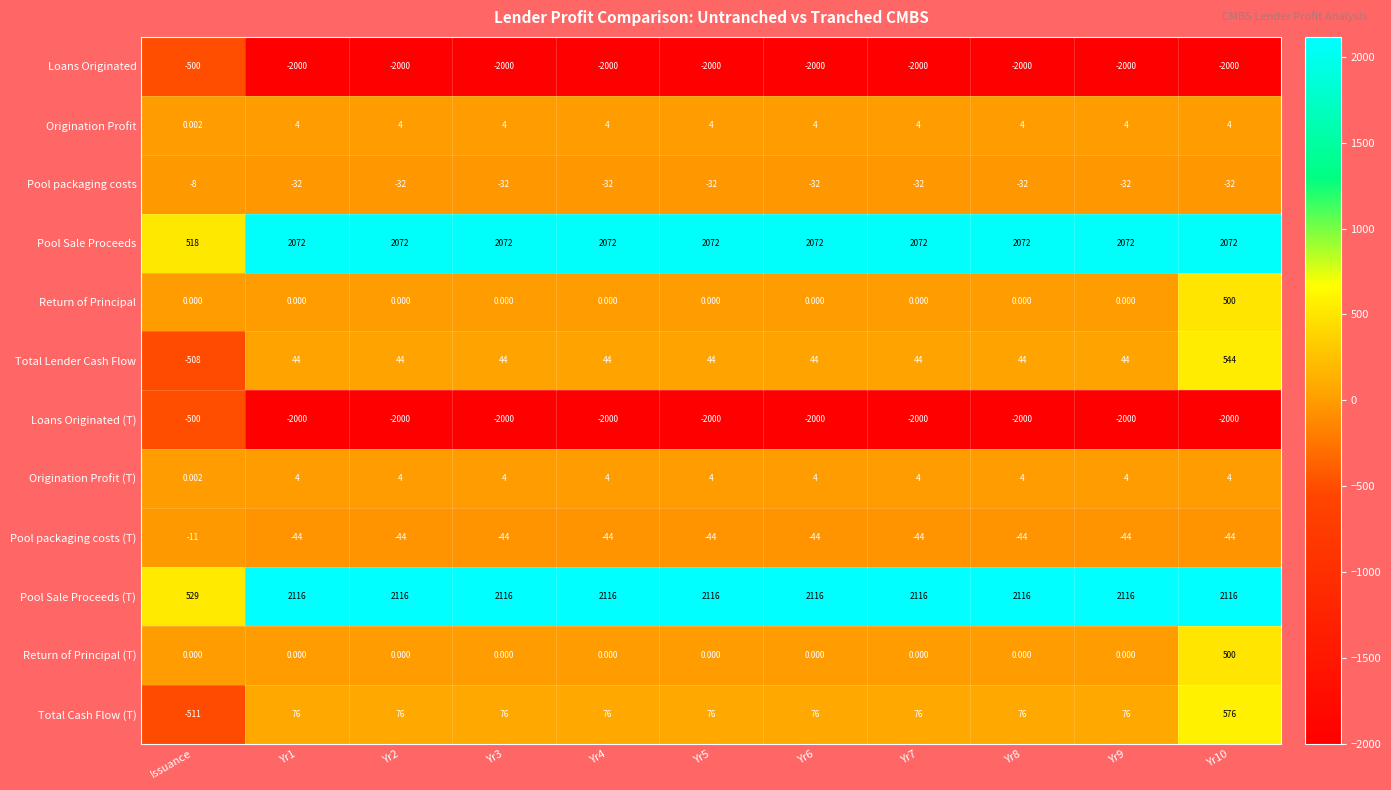

Which series has the widest spread of values?

Pool Sale Proceeds (T)